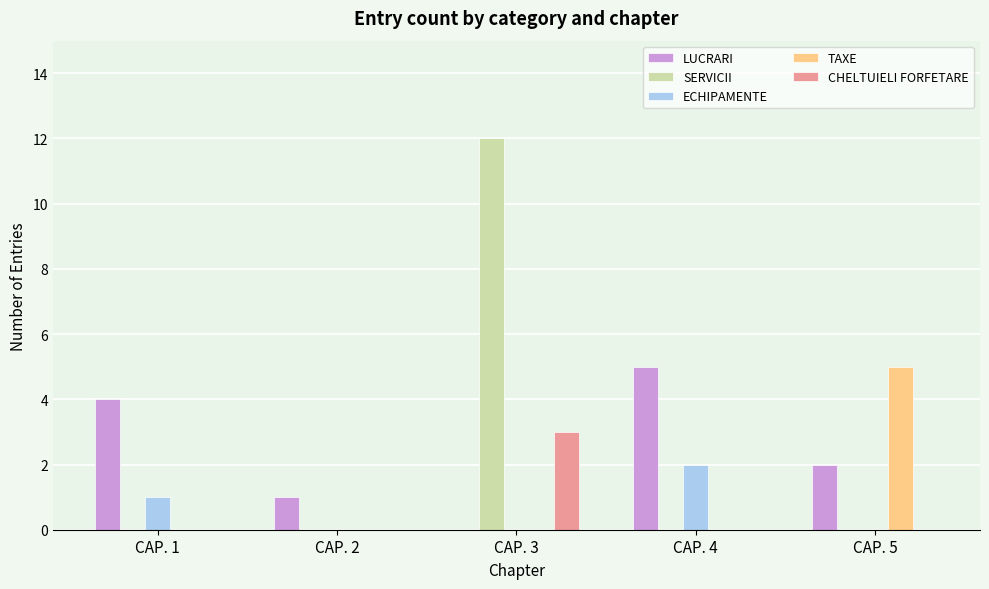

How many distinct data groups are displayed?

5